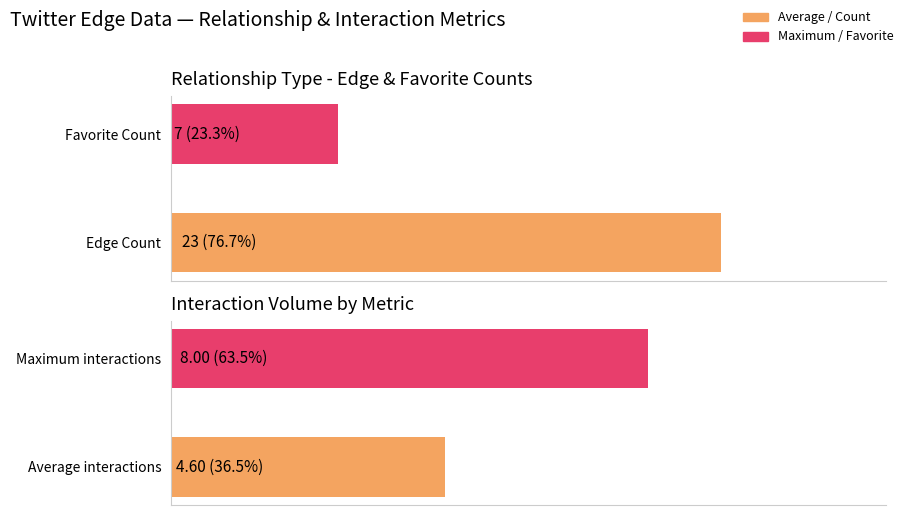

What is the value of the Interaction Metrics bar at the 2nd from the left?

8.0